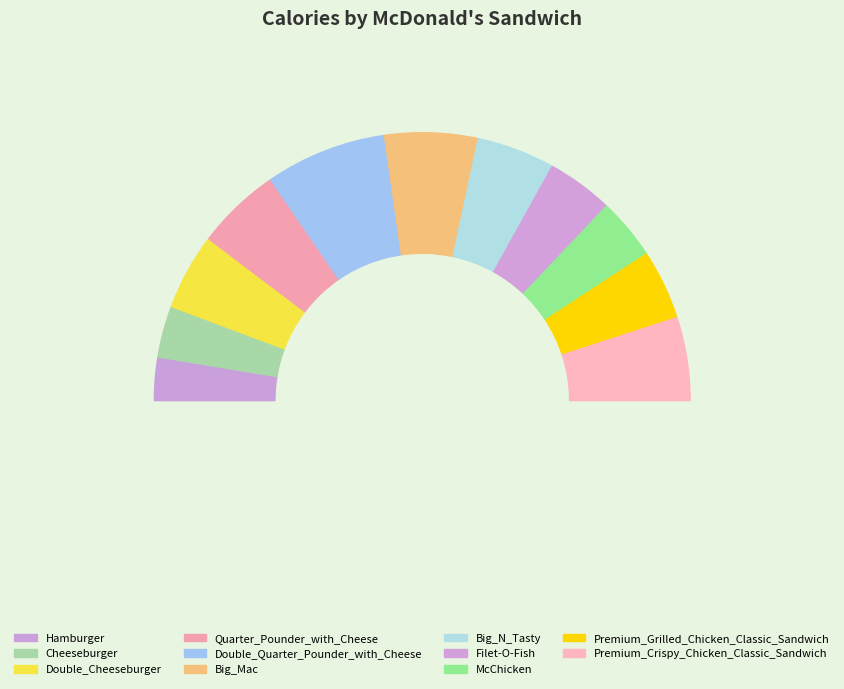

Rank the categories by value from highest to lowest.

Double_Quarter_Pounder_with_Cheese, Big_Mac, Quarter_Pounder_with_Cheese, Premium_Crispy_Chicken_Classic_Sandwich, Big_N_Tasty, Double_Cheeseburger, Premium_Grilled_Chicken_Classic_Sandwich, Filet-O-Fish, McChicken, Cheeseburger, Hamburger